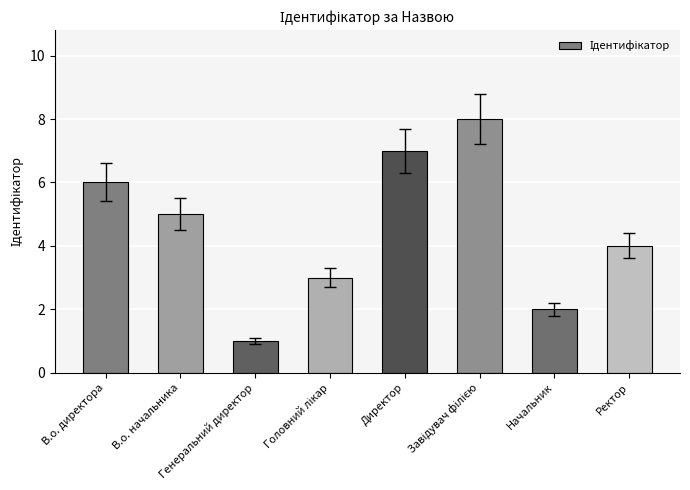

What is the sum of all values?

36